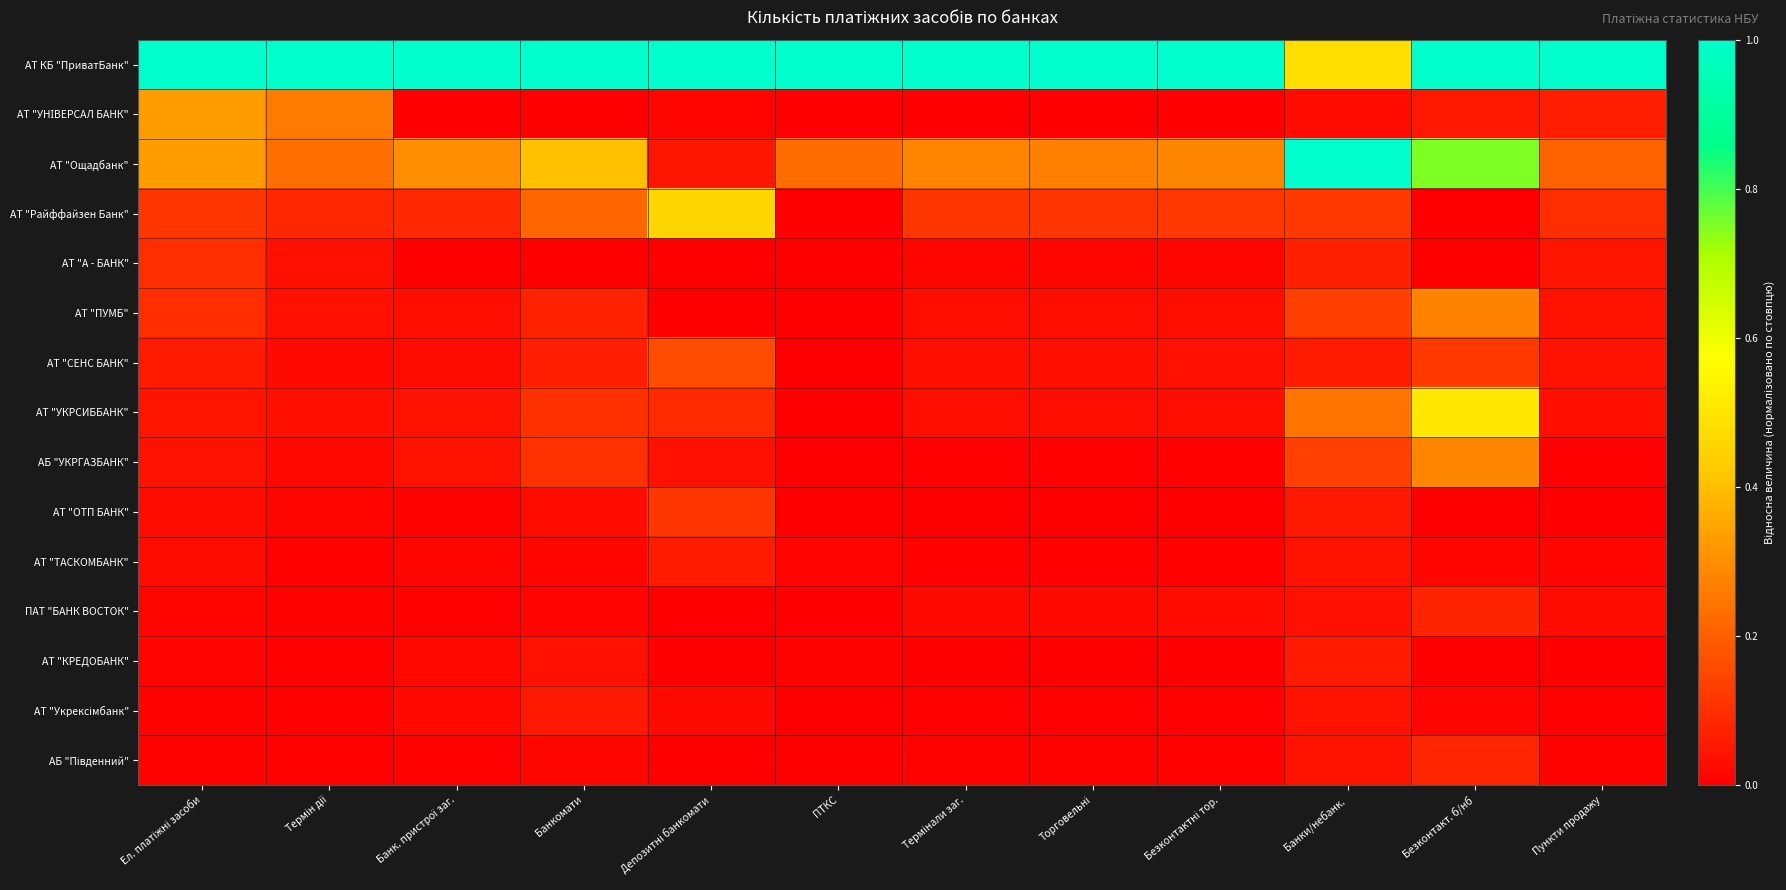

Rank the series at Ел. платіжні засоби from lowest to highest value.

АБ "Південний", АТ "Укрексімбанк", АТ "КРЕДОБАНК", ПАТ "БАНК ВОСТОК", АТ "ТАСКОМБАНК", АТ "ОТП БАНК", АБ "УКРГАЗБАНК", АТ "УКРСИББАНК", АТ "СЕНС БАНК", АТ "ПУМБ", АТ "А - БАНК", АТ "Райффайзен Банк", АТ "Ощадбанк", АТ "УНІВЕРСАЛ БАНК", АТ КБ "ПриватБанк"